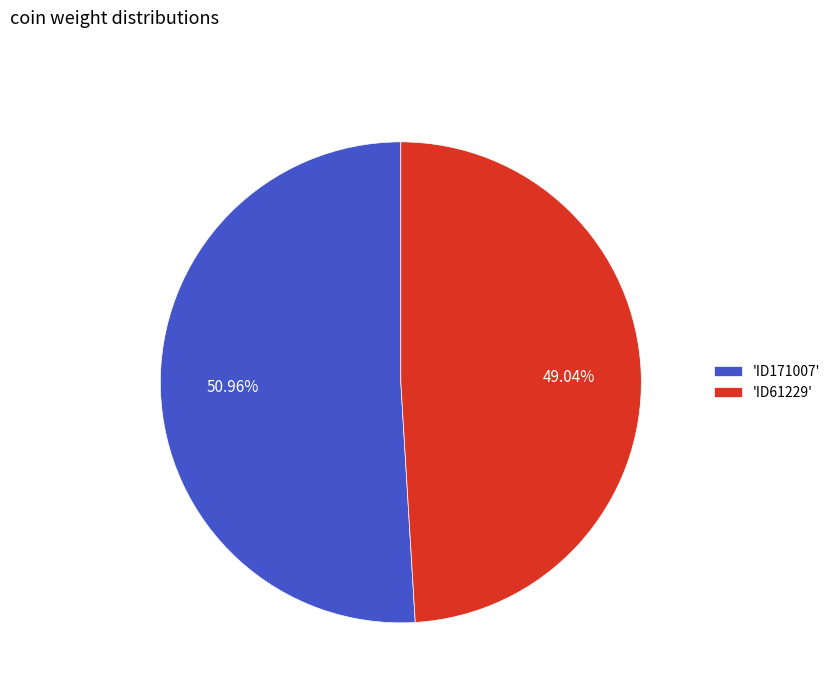

Between 'ID61229' and 'ID171007', which is larger?

'ID171007'